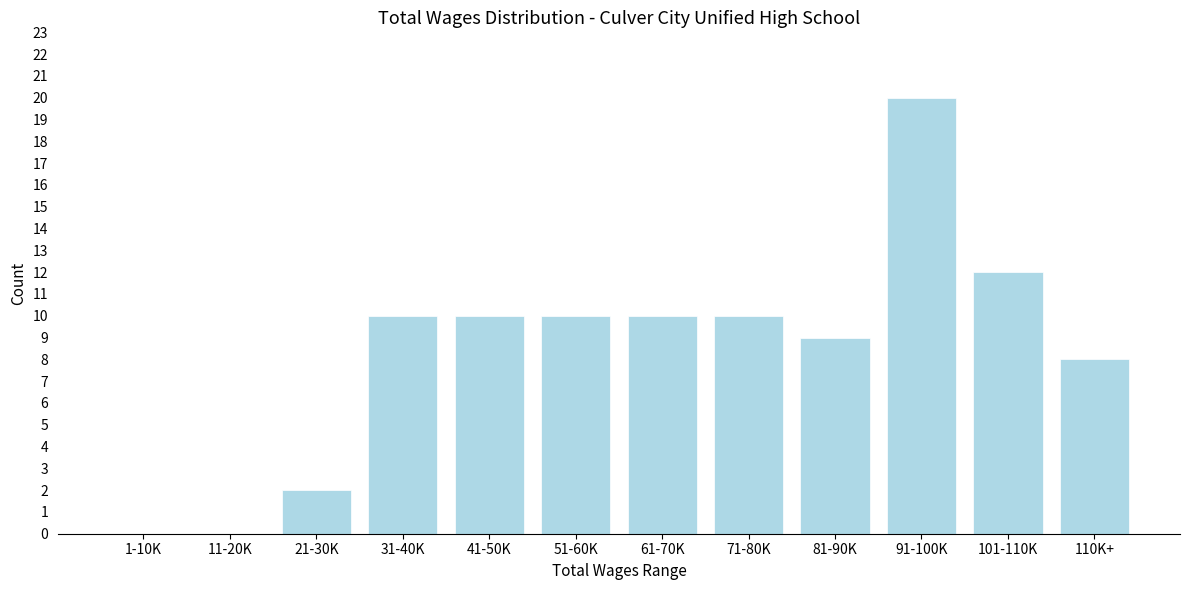

Reading left to right, transcribe all the data shown in this chart.

1-10K=0	11-20K=0	21-30K=2	31-40K=10	41-50K=10	51-60K=10	61-70K=10	71-80K=10	81-90K=9	91-100K=20	101-110K=12	110K+=8